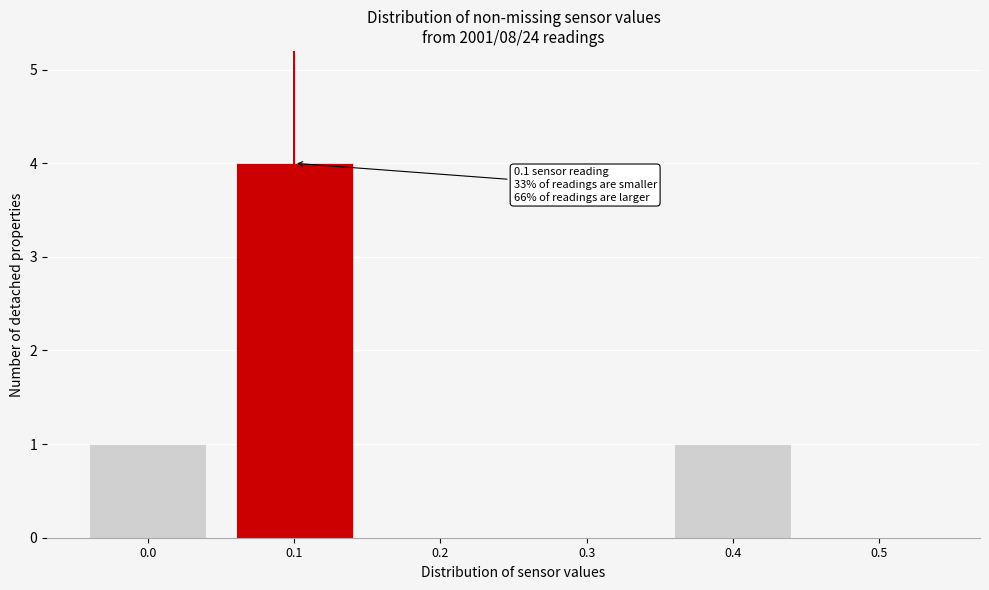

Reading right to left, list all the values displayed in this chart.

0.5=0	0.4=1	0.3=0	0.2=0	0.1=4	0.0=1